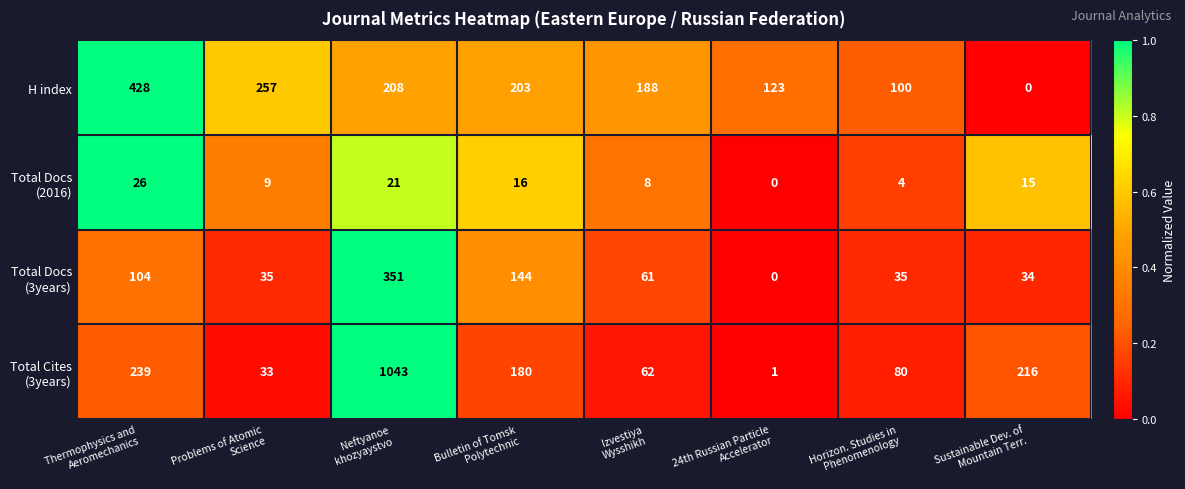

What is the difference between the maximum and minimum values in the H index series?

428